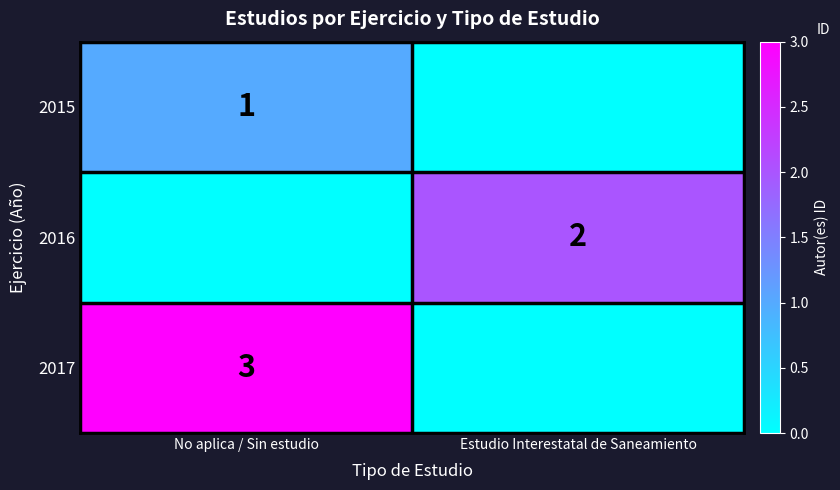

At which category is the sum across all series the highest?

No aplica / Sin estudio